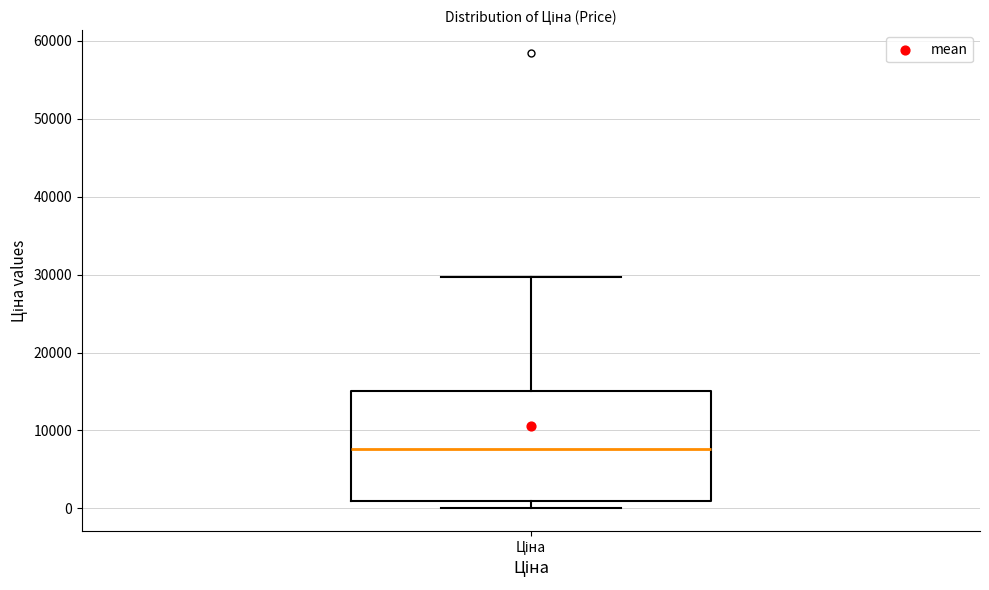

Read this box plot against the y-axis: the position of the median line, the range covered by the box, and the ends of both whiskers. The values are not printed on the chart, so give them approximately, as read against the axis.

median 8000, box 1000 to 15000, whiskers 0 to 30000